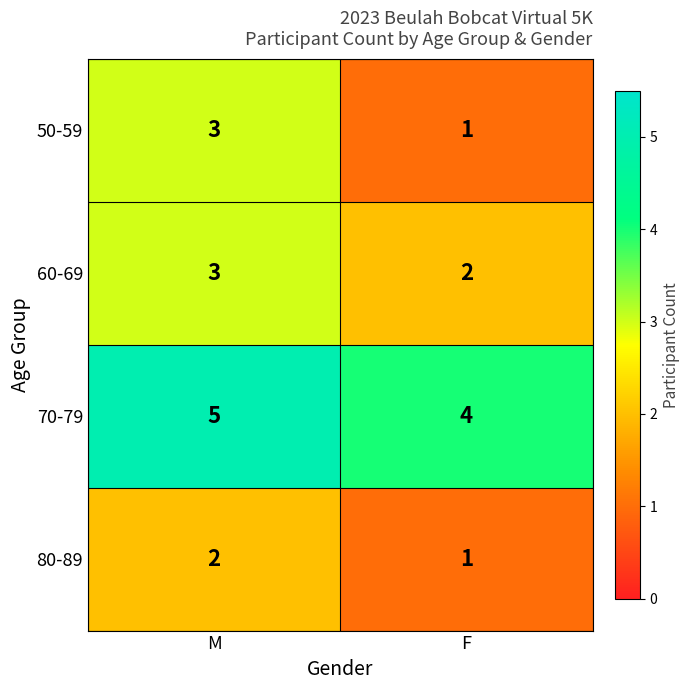

The value of 50-59 at M is 3. True or false?

True